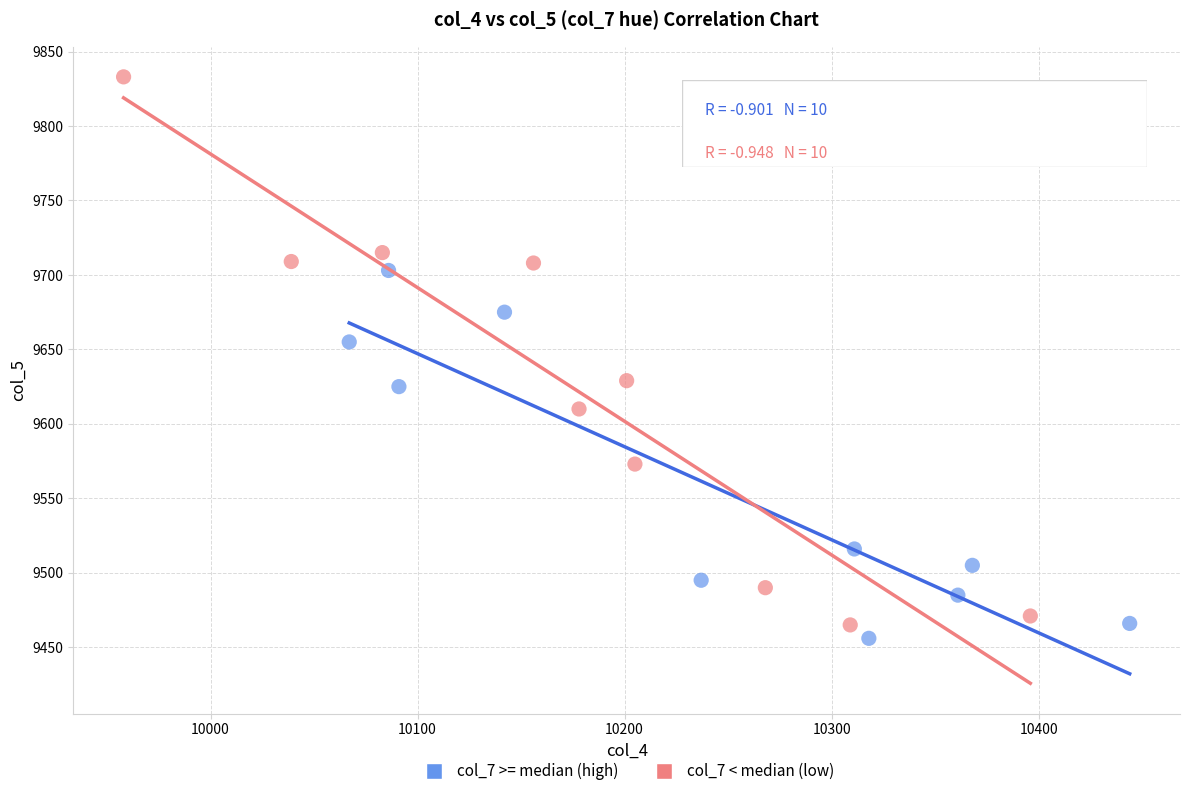

Which series has the widest spread of Y values?

col_7 < median (low)